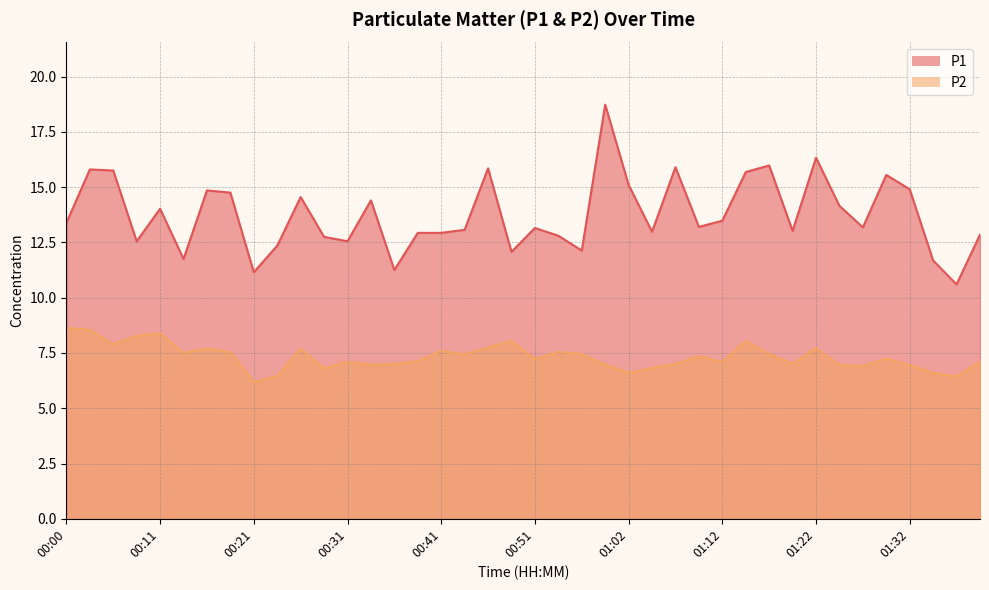

What is the total value across all series at 00:38?

20.1